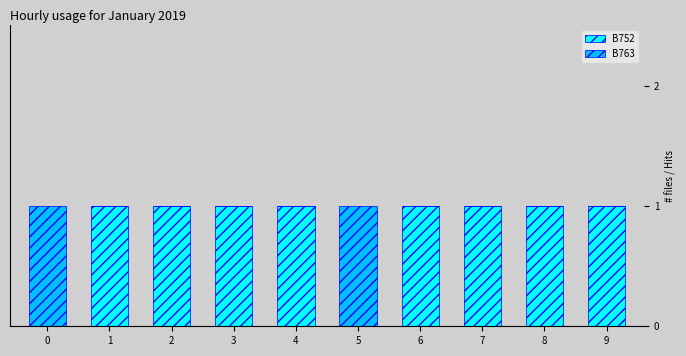

What is the sum of the B752 values at 1 and 2?

2